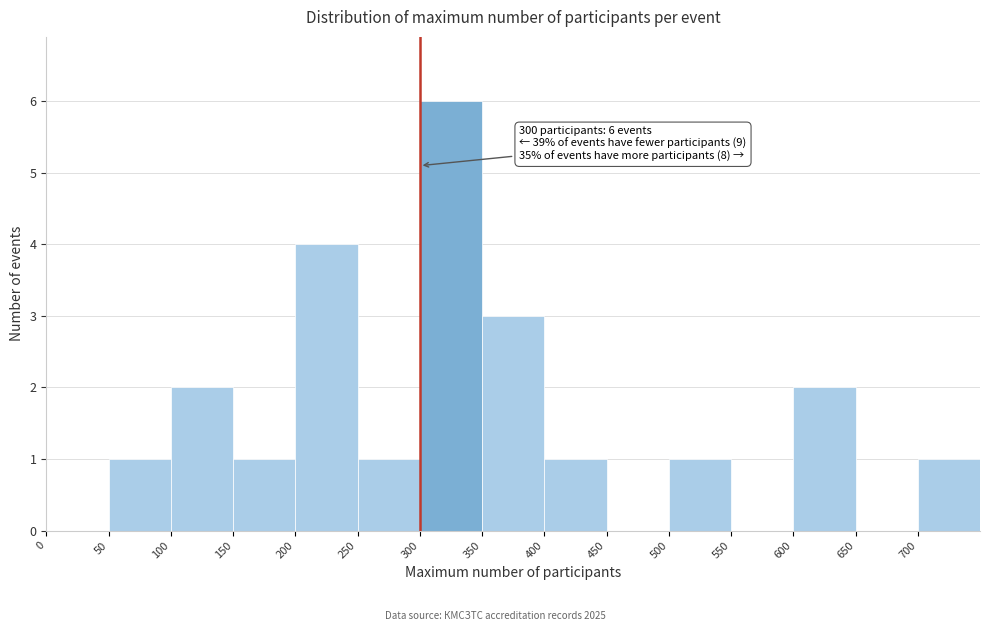

Over which range of the x-axis is the bar tallest?

300 to 350